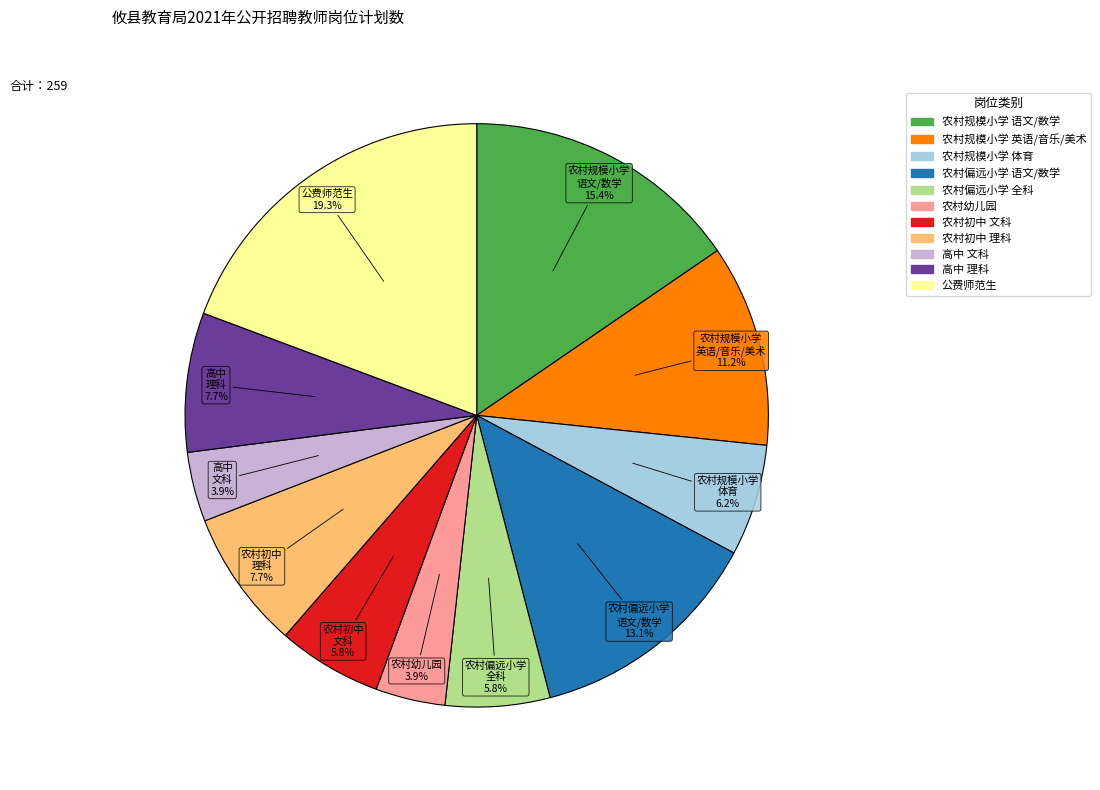

Is there any slice that represents more than half of the pie?

No